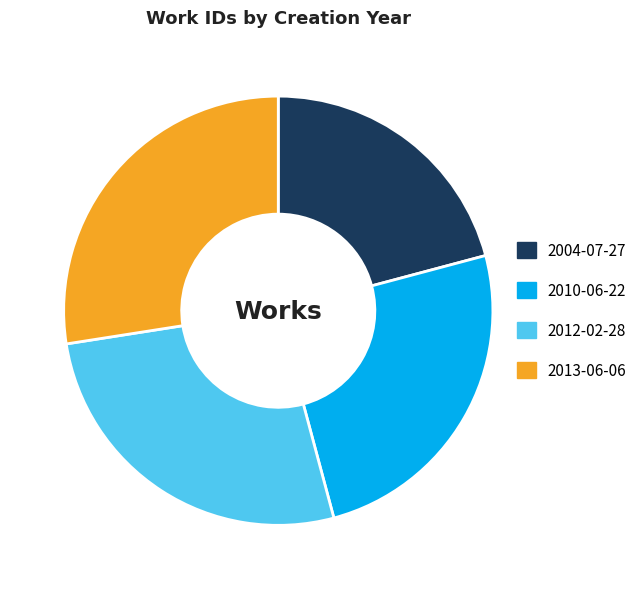

Do 2004-07-27 and 2013-06-06 together represent more than half of the pie?

No